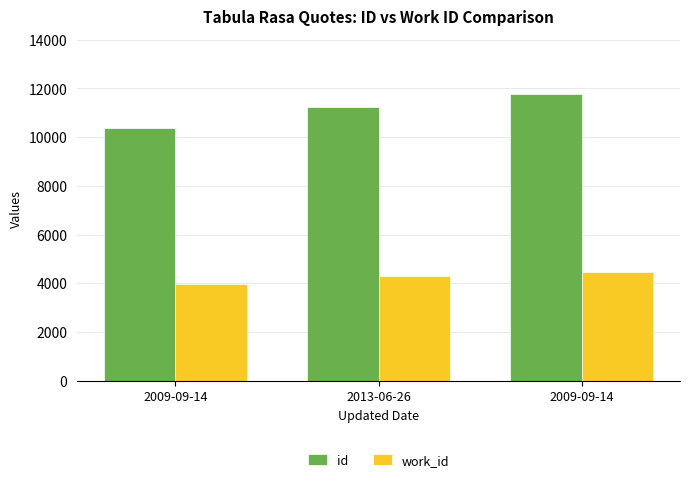

How many groups of bars are there?

3